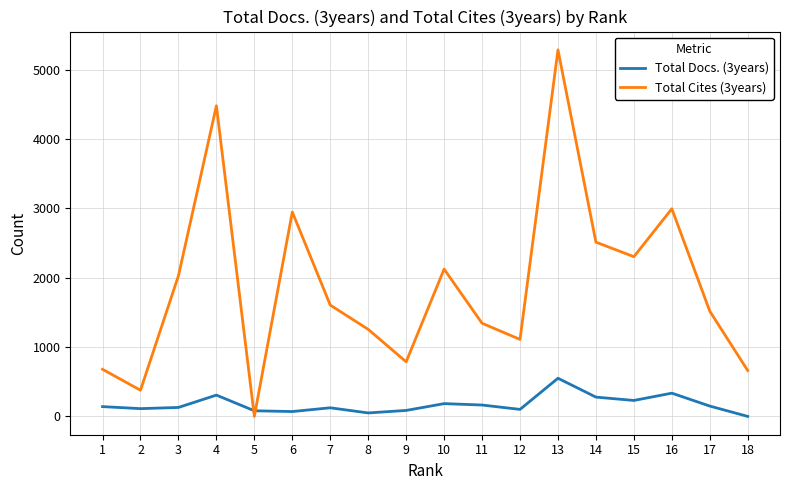

List the series in order of their overall mean, highest first.

Total Cites (3years), Total Docs. (3years)